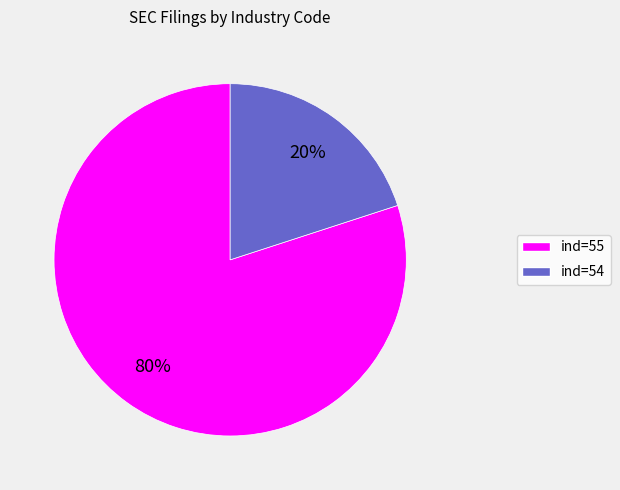

Is there any slice that represents more than half of the pie?

Yes